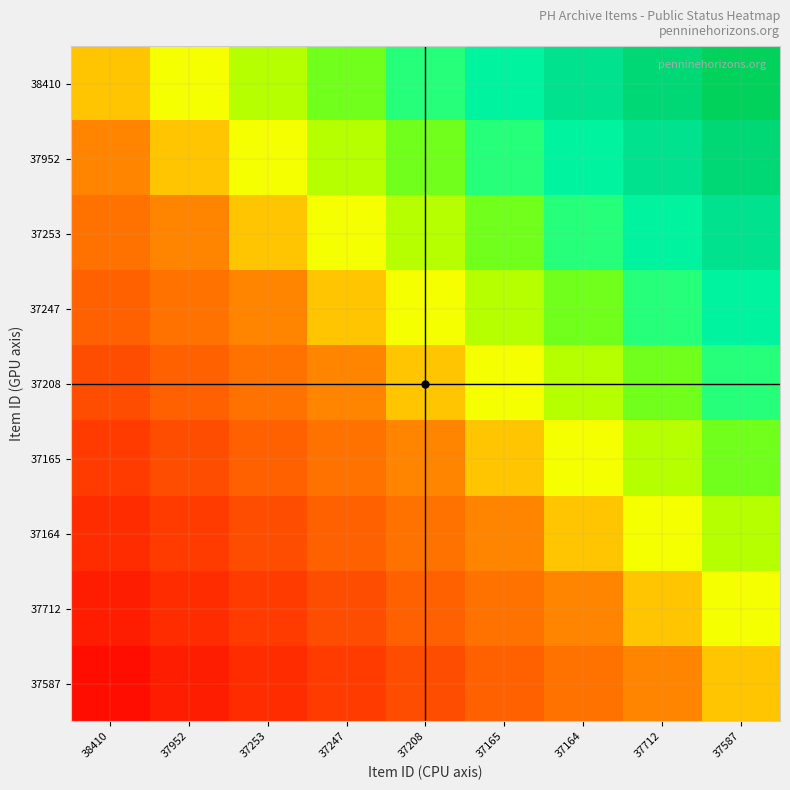

What is the total value across all series at 37712?

6.0